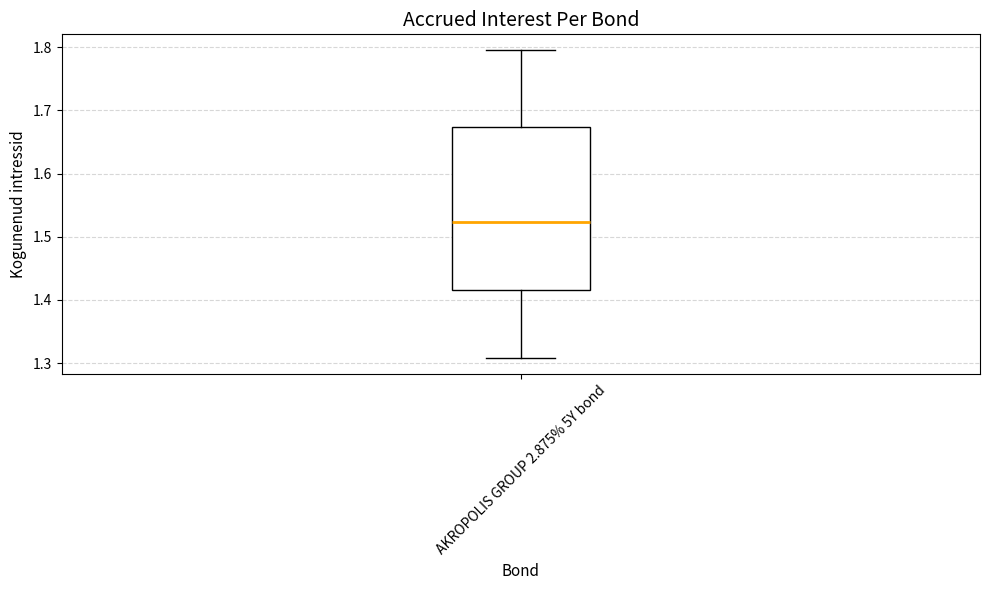

Read this box plot against the y-axis: the position of the median line, the range covered by the box, and the ends of both whiskers. The values are not printed on the chart, so give them approximately, as read against the axis.

median 1.52, box 1.42 to 1.67, whiskers 1.31 to 1.80